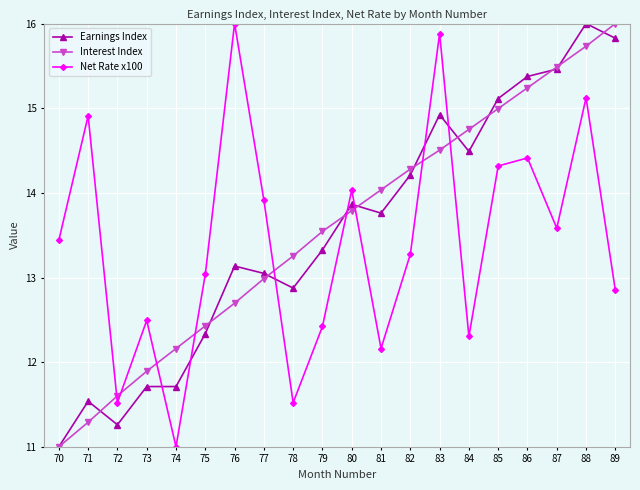

At which category does Net Rate x100 reach its first local valley?

72